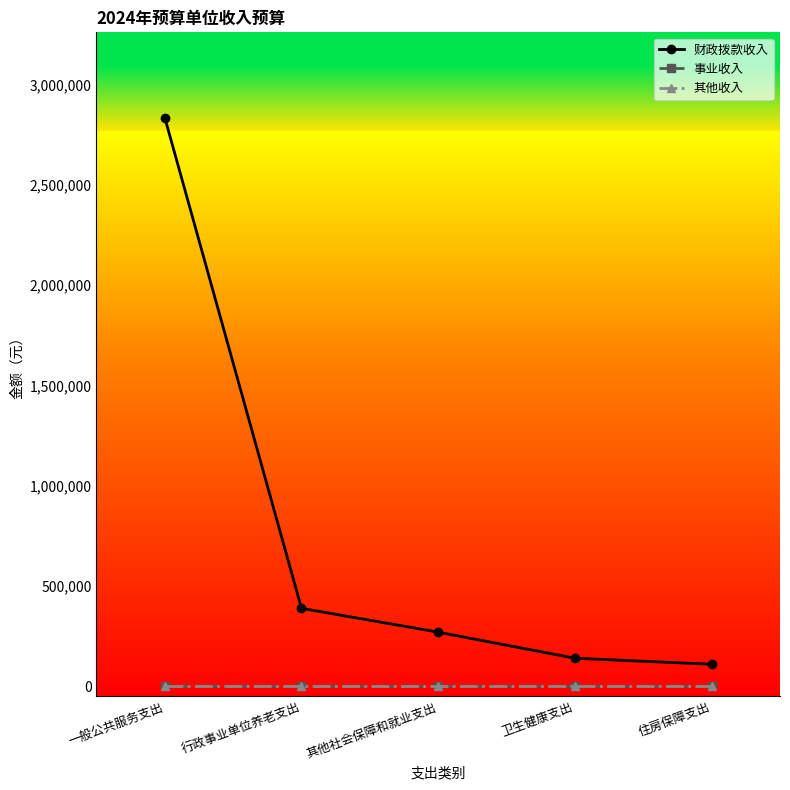

True or false: 事业收入 and 财政拨款收入 intersect in this chart.

False